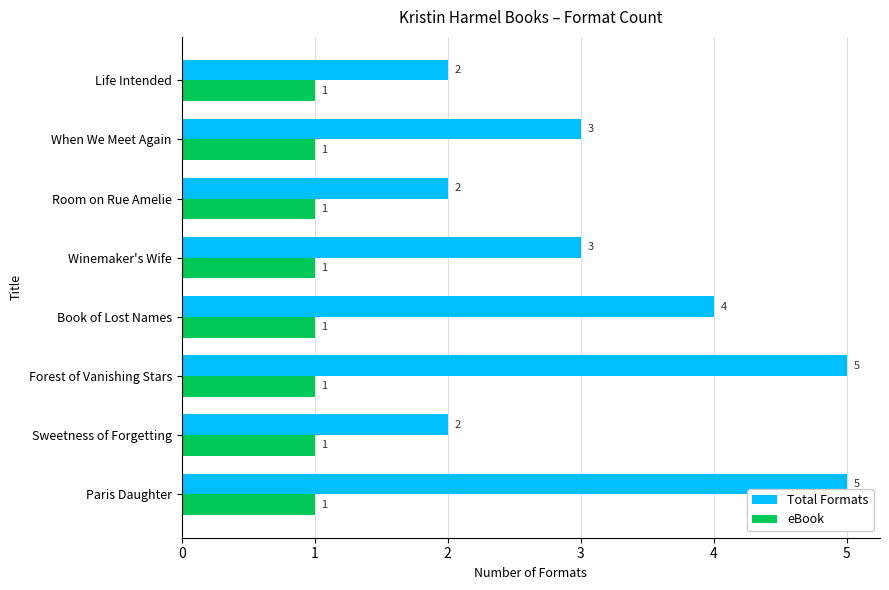

What are all the series names shown in the legend?

Total Formats, eBook